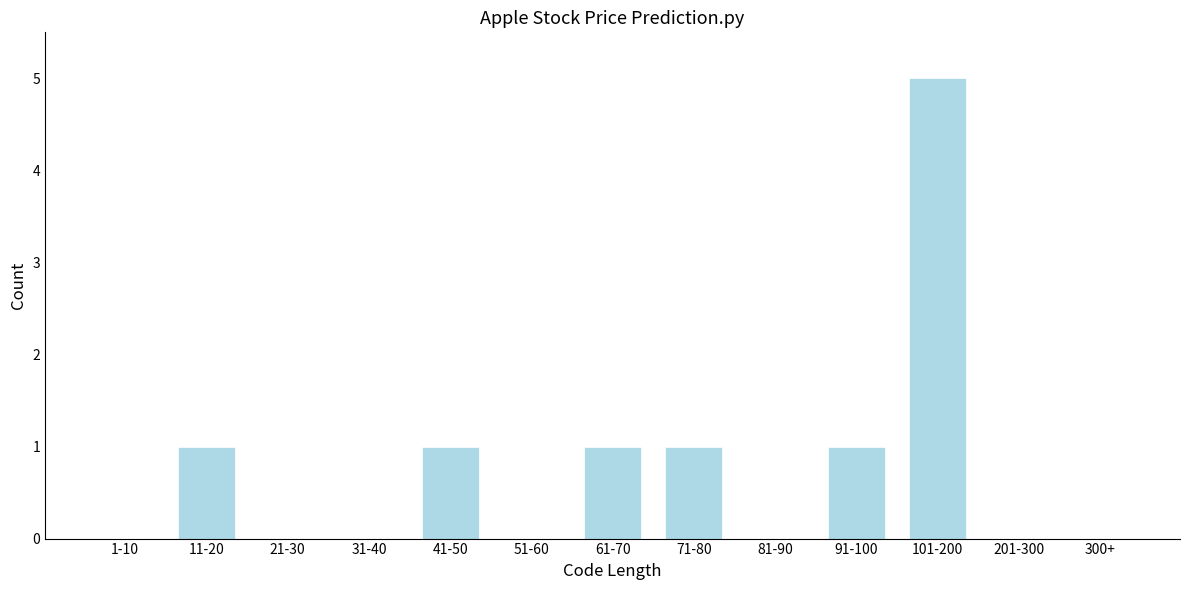

Reading left to right, extract all data points from this chart.

1-10=0	11-20=1	21-30=0	31-40=0	41-50=1	51-60=0	61-70=1	71-80=1	81-90=0	91-100=1	101-200=5	201-300=0	300+=0